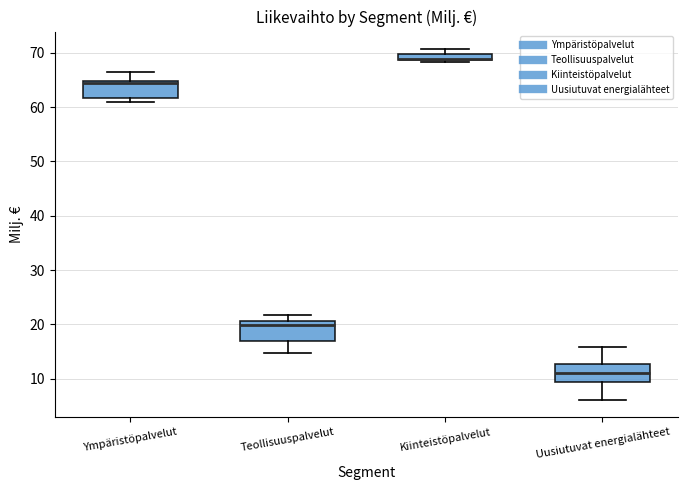

Where is the lower edge of the box for Ympäristöpalvelut on the y-axis? The values are not printed on the chart, so give them approximately, as read against the axis.

62